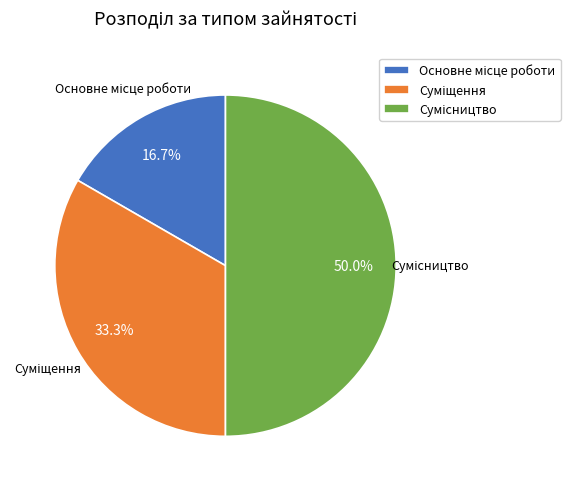

Count the number of slices in the pie.

3